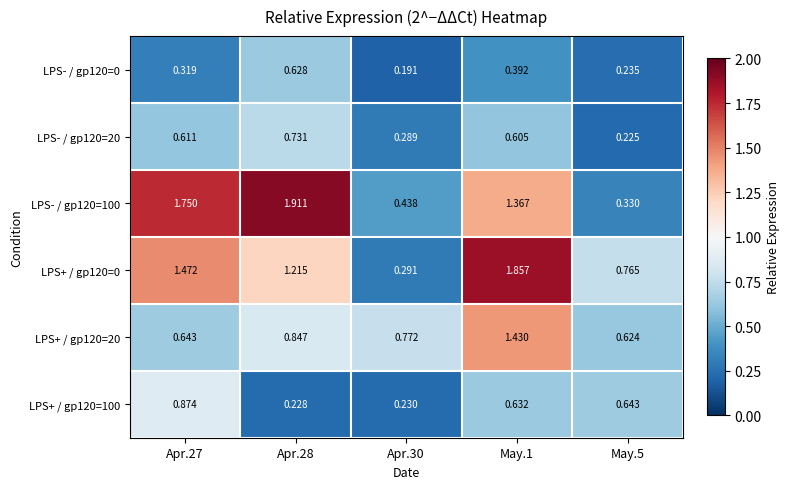

Is the value of LPS+ / gp120=100 at Apr.27 greater than the value of LPS+ / gp120=0 at Apr.28?

No